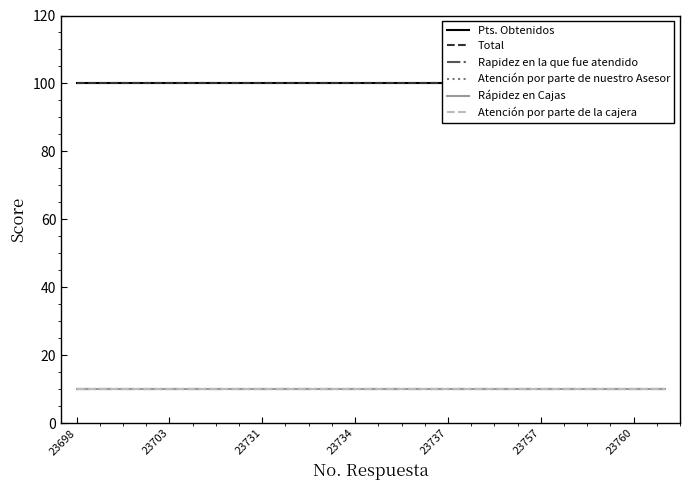

Which series changed the most between 12 and 17?

Pts. Obtenidos